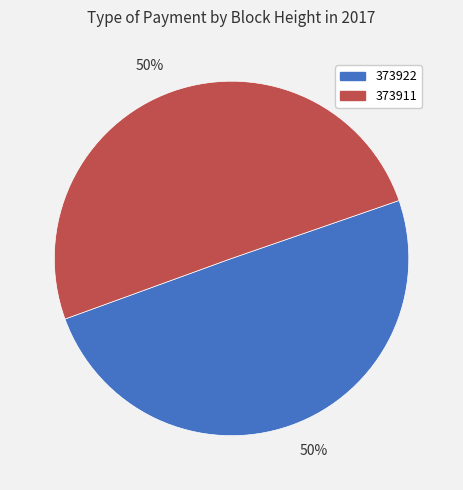

To the nearest percent, what is the average slice percentage?

50%